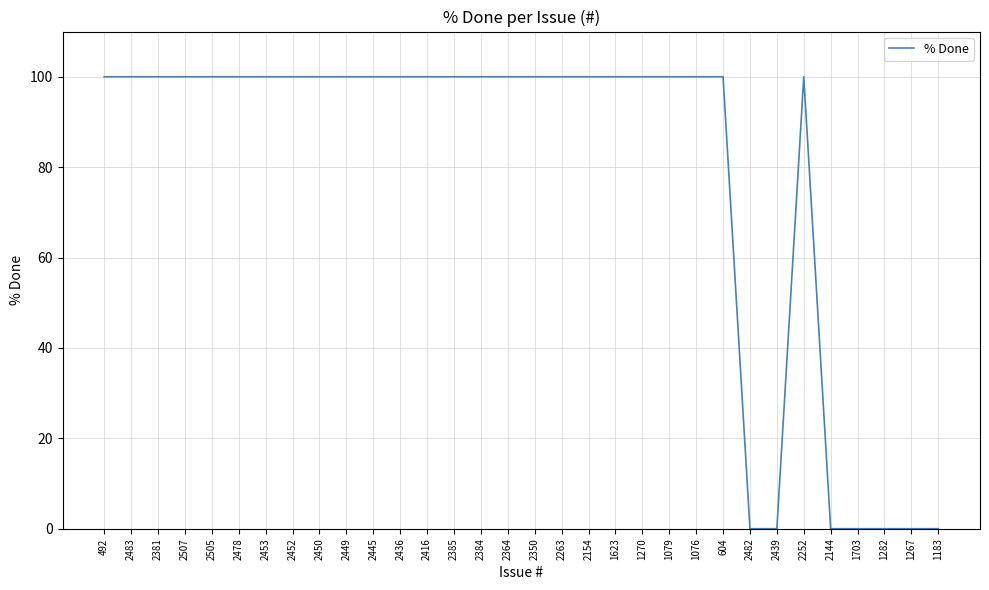

Reading left to right, transcribe all the data shown in this chart.

492=100	2483=100	2381=100	2507=100	2505=100	2478=100	2453=100	2452=100	2450=100	2449=100	2445=100	2436=100	2416=100	2385=100	2384=100	2364=100	2350=100	2263=100	2154=100	1623=100	1270=100	1079=100	1076=100	604=100	2482=0	2439=0	2252=100	2144=0	1703=0	1282=0	1267=0	1183=0